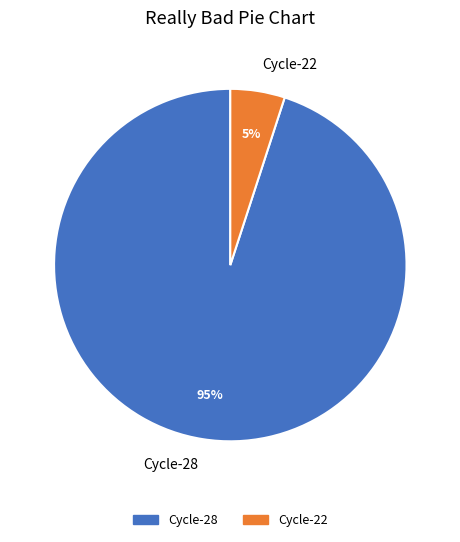

Between Cycle-22 and Cycle-28, which is larger?

Cycle-28